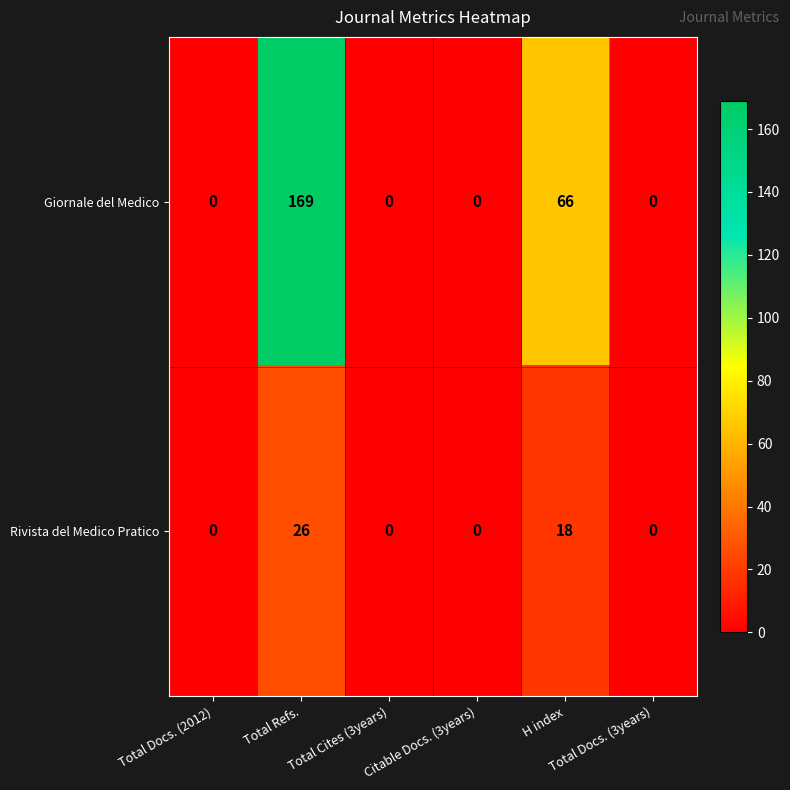

At which category does the chart reach its peak across all series?

Total Refs.